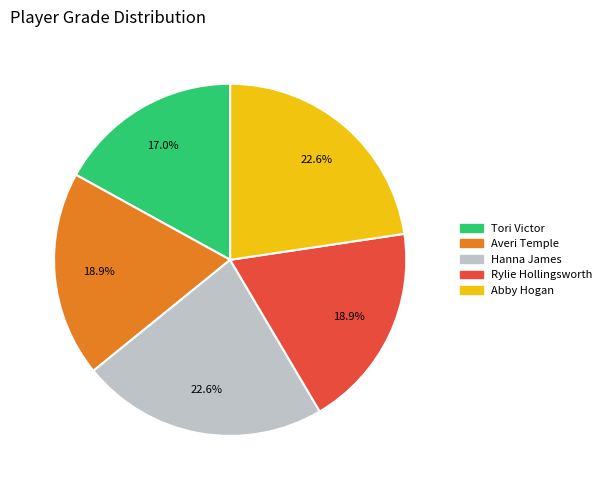

To the nearest percent, what portion does Tori Victor represent?

17%